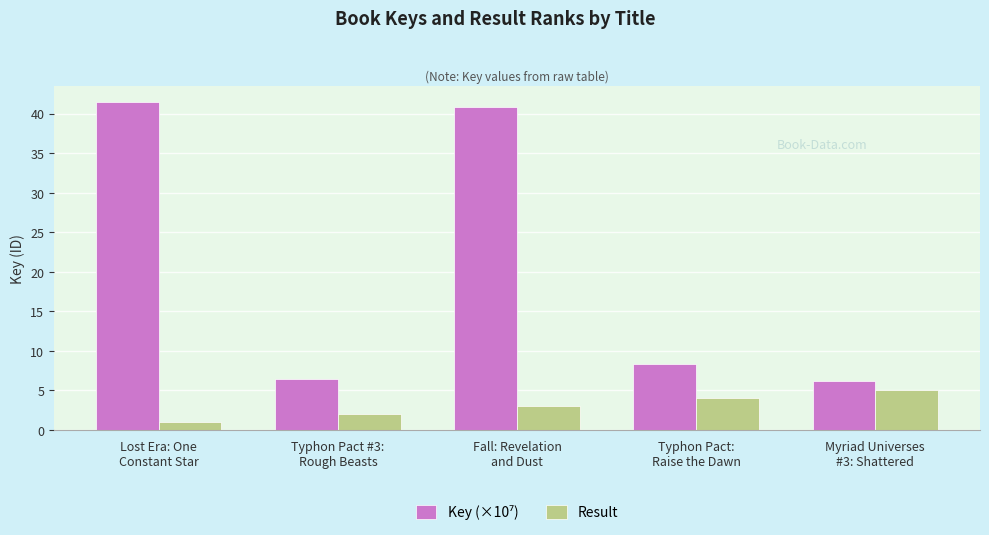

How many data points does each series have?

5